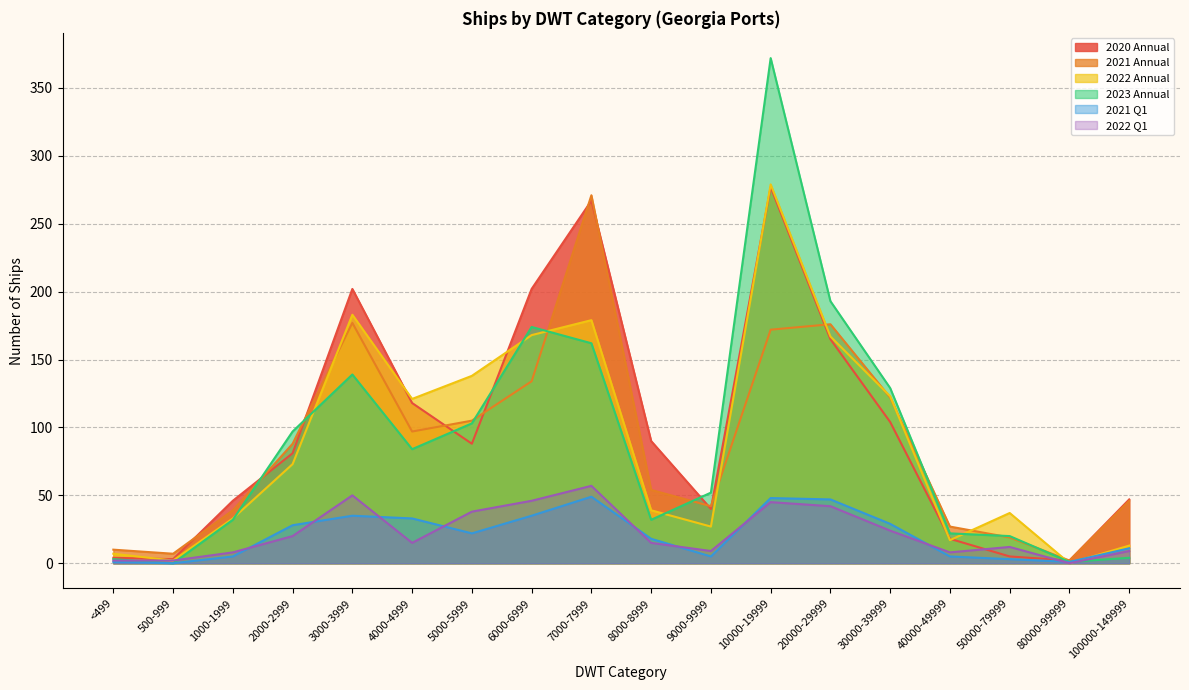

Which series has the widest spread of values?

2023 Annual